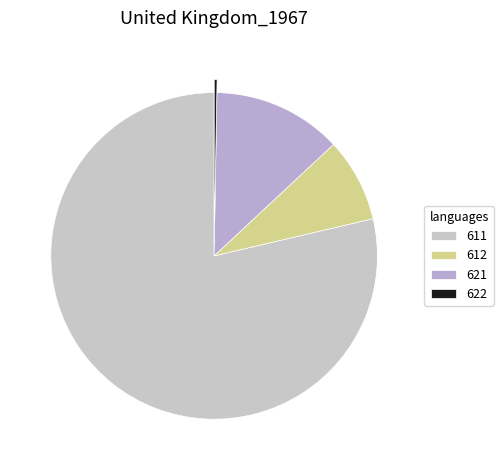

What percentage is NOT represented by 612?

91.7%